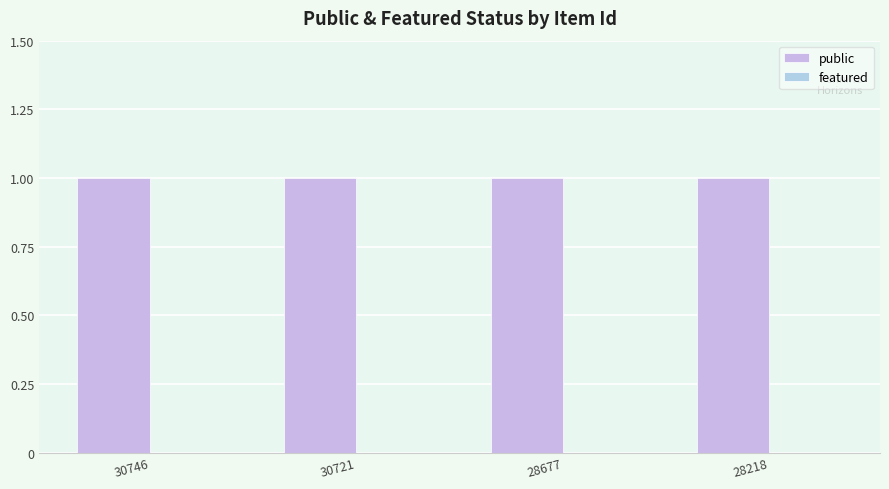

List the labels in order of public value, smallest first.

30746, 30721, 28677, 28218